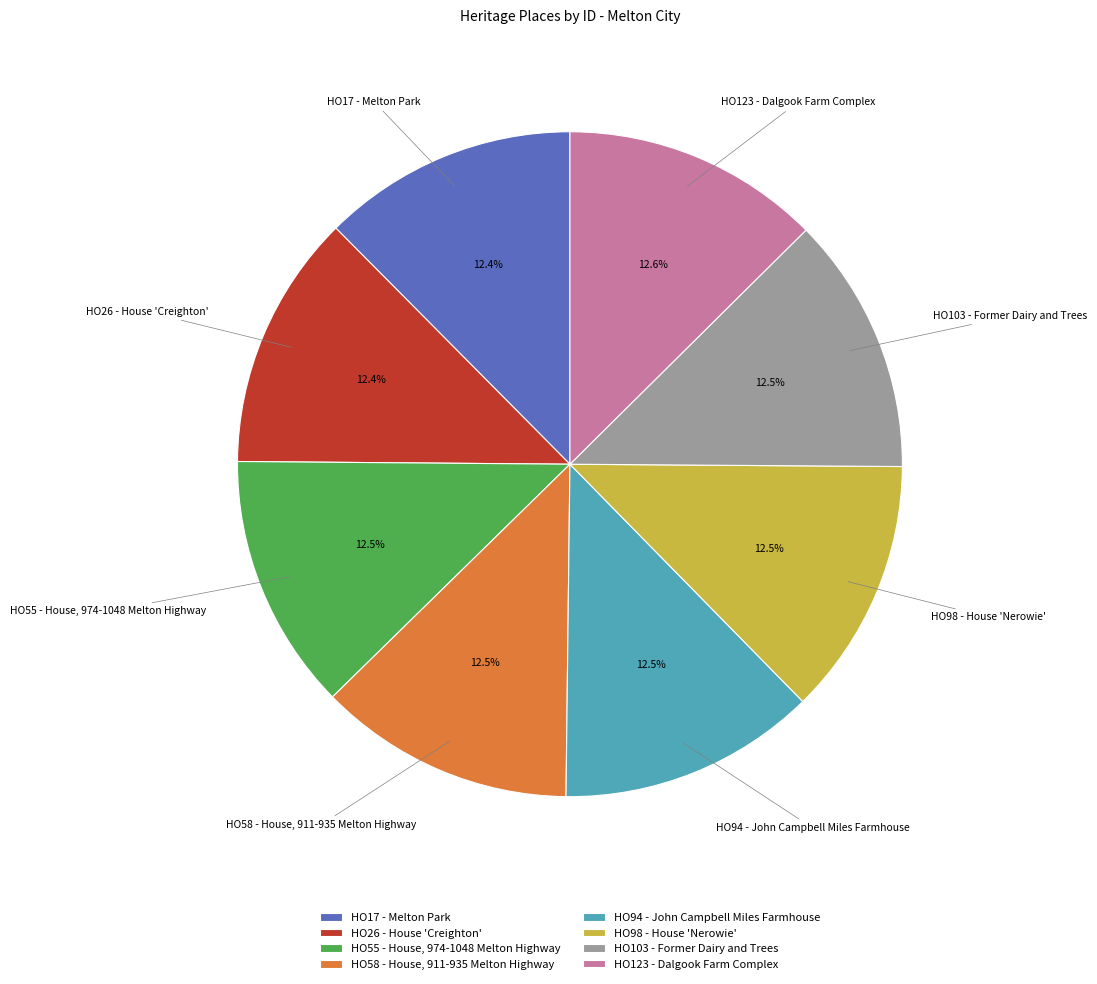

How many slices are in this pie chart?

8